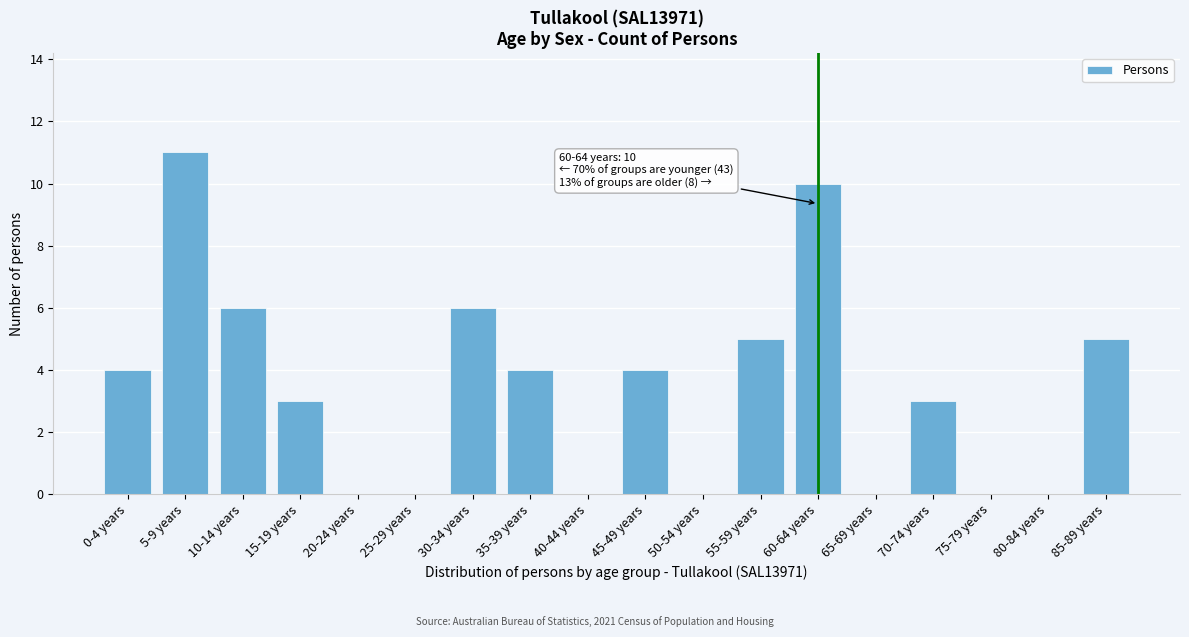

Reading left to right, transcribe all the data shown in this chart.

0-4 years=4	5-9 years=11	10-14 years=6	15-19 years=3	20-24 years=0	25-29 years=0	30-34 years=6	35-39 years=4	40-44 years=0	45-49 years=4	50-54 years=0	55-59 years=5	60-64 years=10	65-69 years=0	70-74 years=3	75-79 years=0	80-84 years=0	85-89 years=5